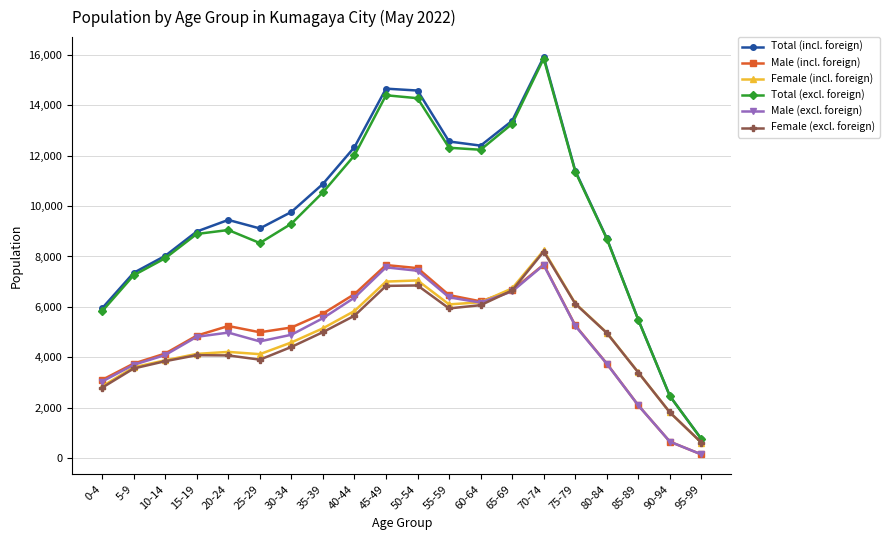

What are all the series names shown in the legend?

Total (incl. foreign), Male (incl. foreign), Female (incl. foreign), Total (excl. foreign), Male (excl. foreign), Female (excl. foreign)